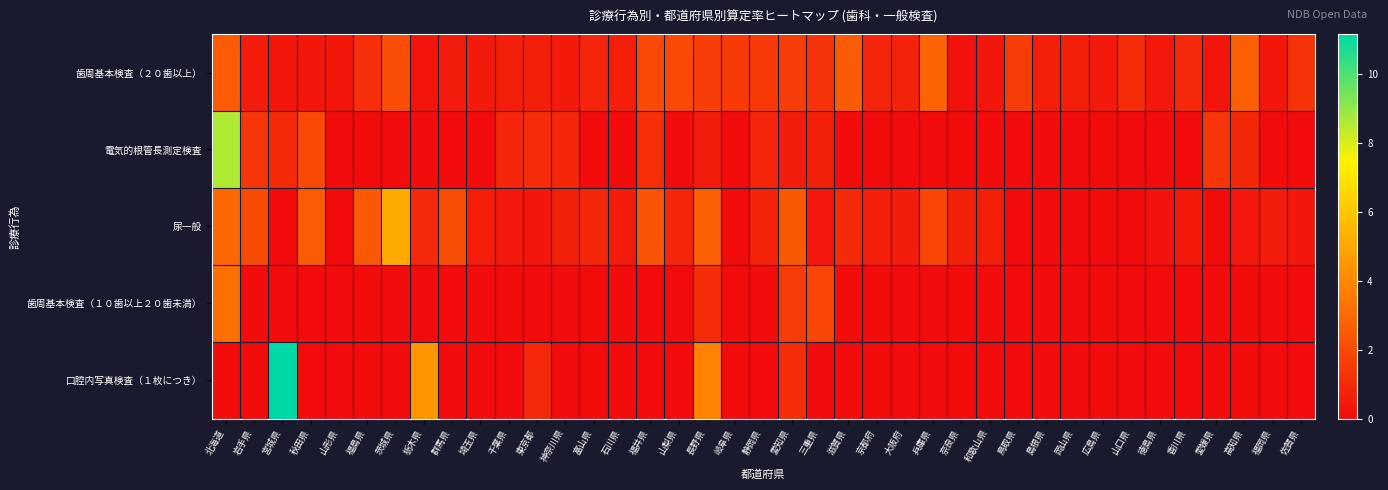

At 奈良県, list the series in order from largest to smallest.

尿一般, 歯周基本検査（２０歯以上）, 電気的根管長測定検査, 歯周基本検査（１０歯以上２０歯未満）, 口腔内写真検査（１枚につき）